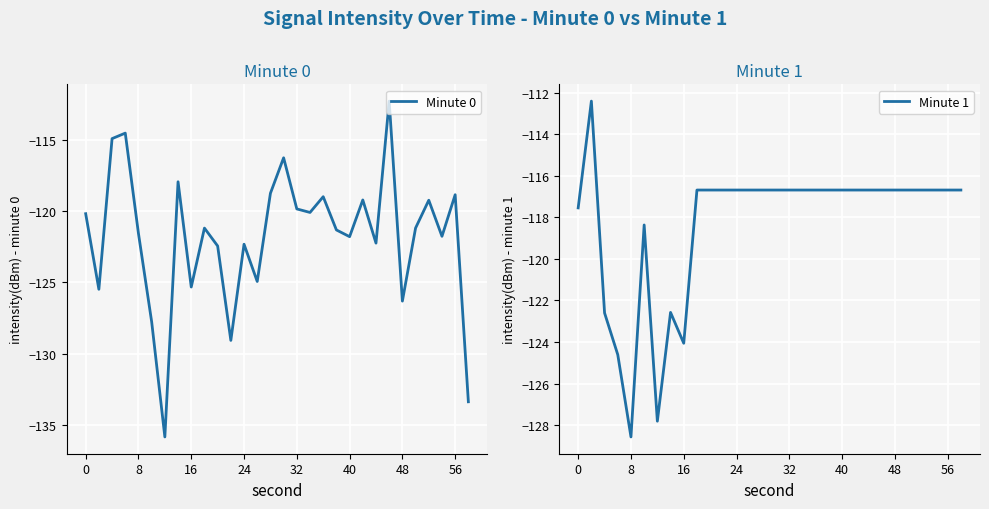

The Minute 0 series shows -195.4 at 40. True or false?

False